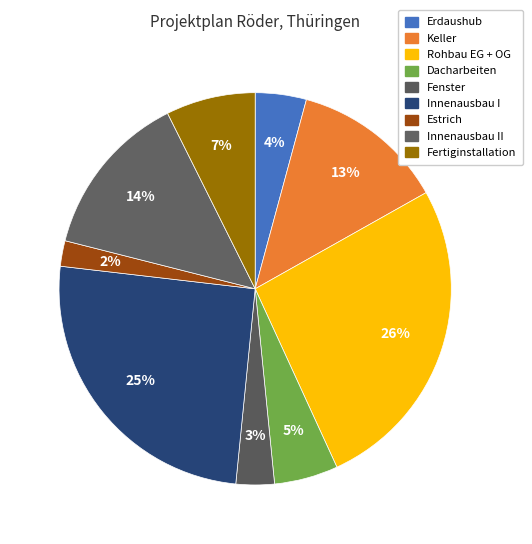

Which category has the biggest portion of the pie?

Rohbau EG + OG